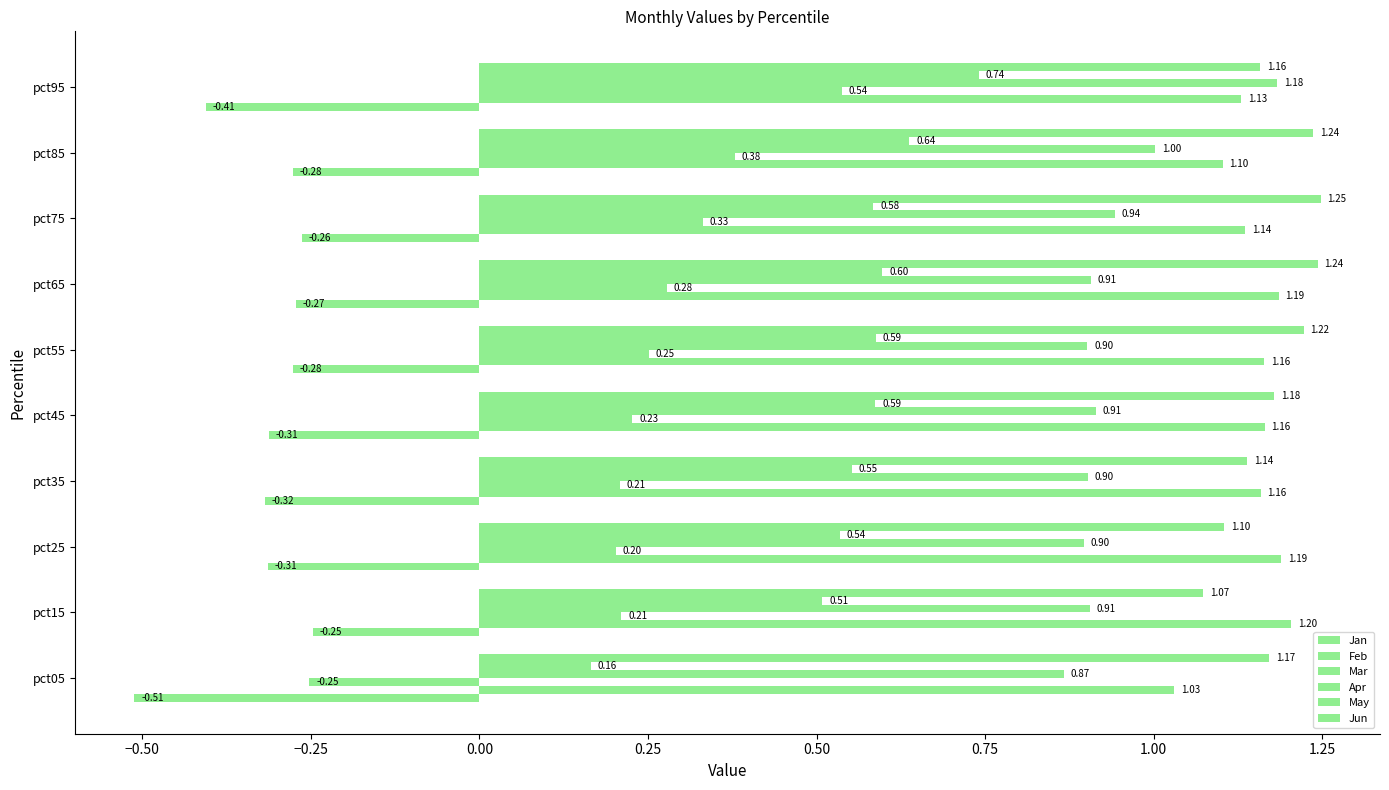

How many categories are shown in the chart?

10